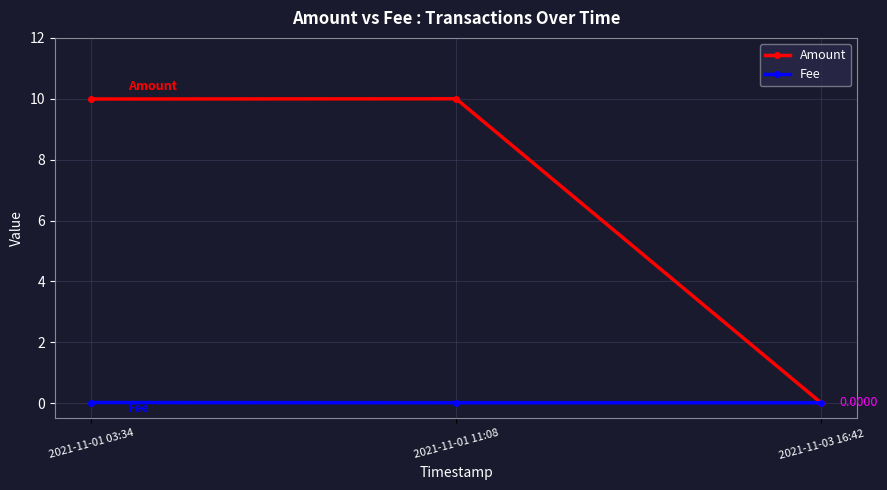

The Amount series shows 0.0 at 2021-11-03 16:42. True or false?

True